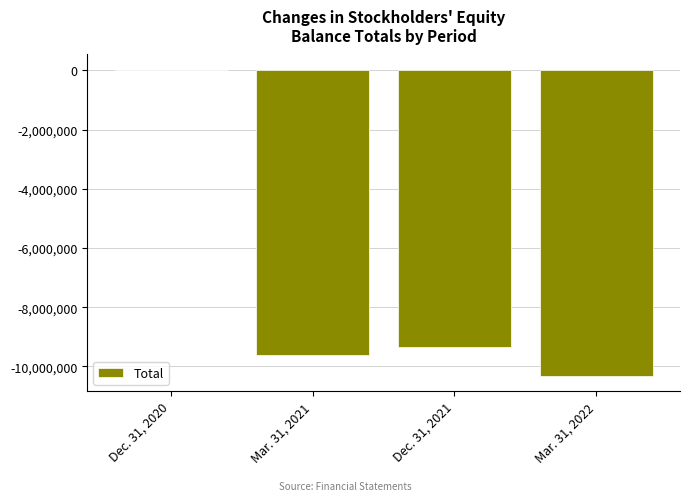

Count the number of values greater than -9352134.

1